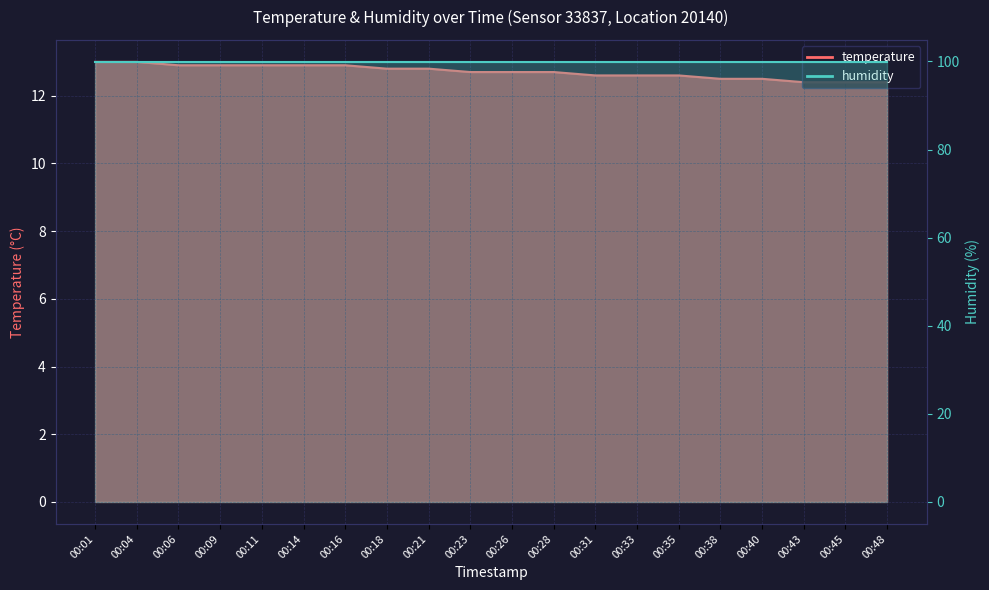

What is the value of the 11th point from the left?

12.7